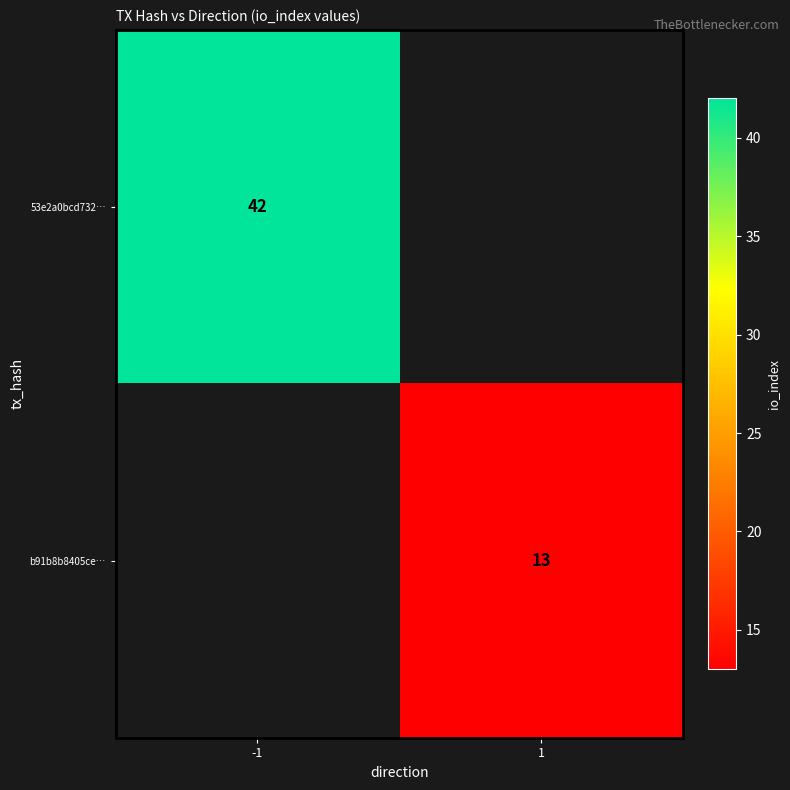

The value of 53e2a0bcd732… at -1 is 42. True or false?

True